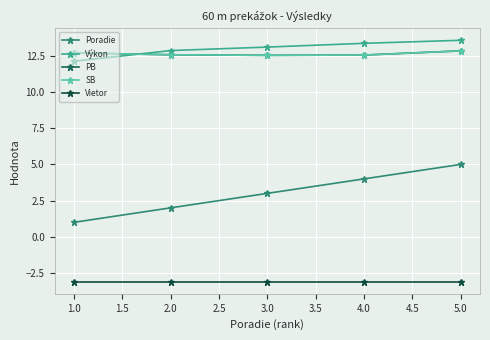

True or false: Poradie and Výkon cross at least once.

False